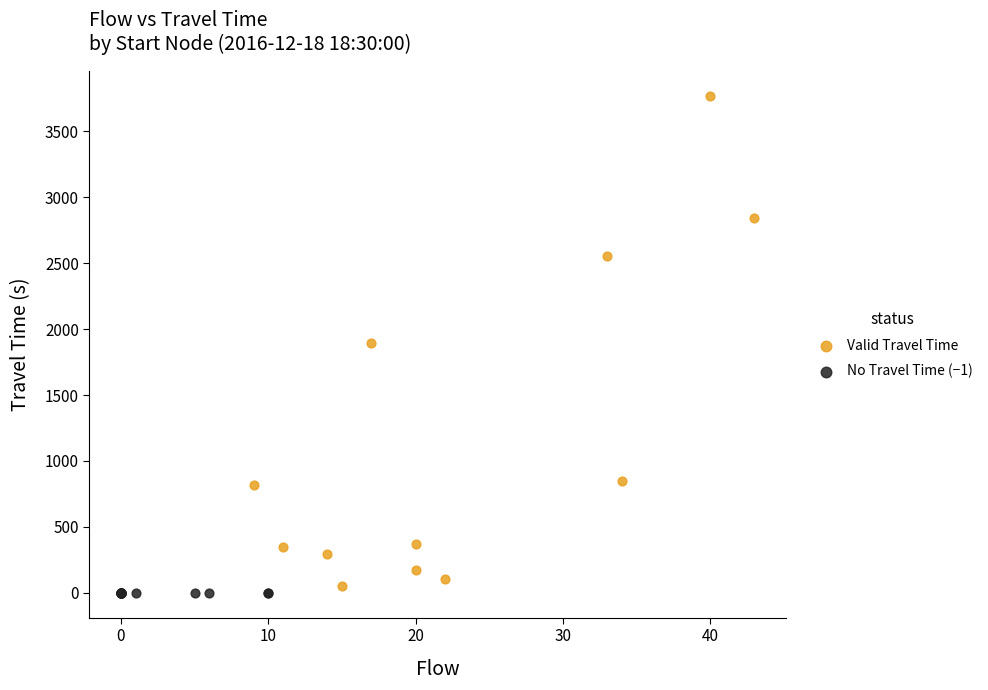

Which series reaches the maximum Y coordinate?

Valid Travel Time